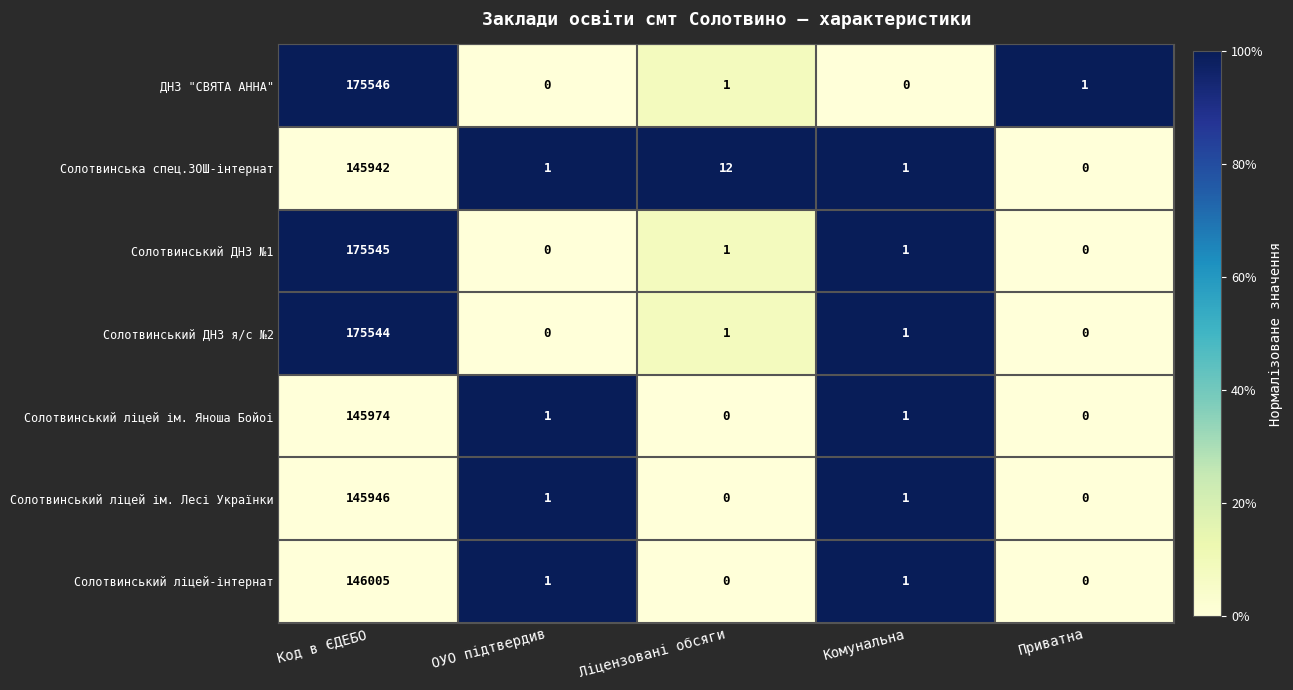

Which series has the largest range (max minus min)?

ДНЗ "СВЯТА АННА"